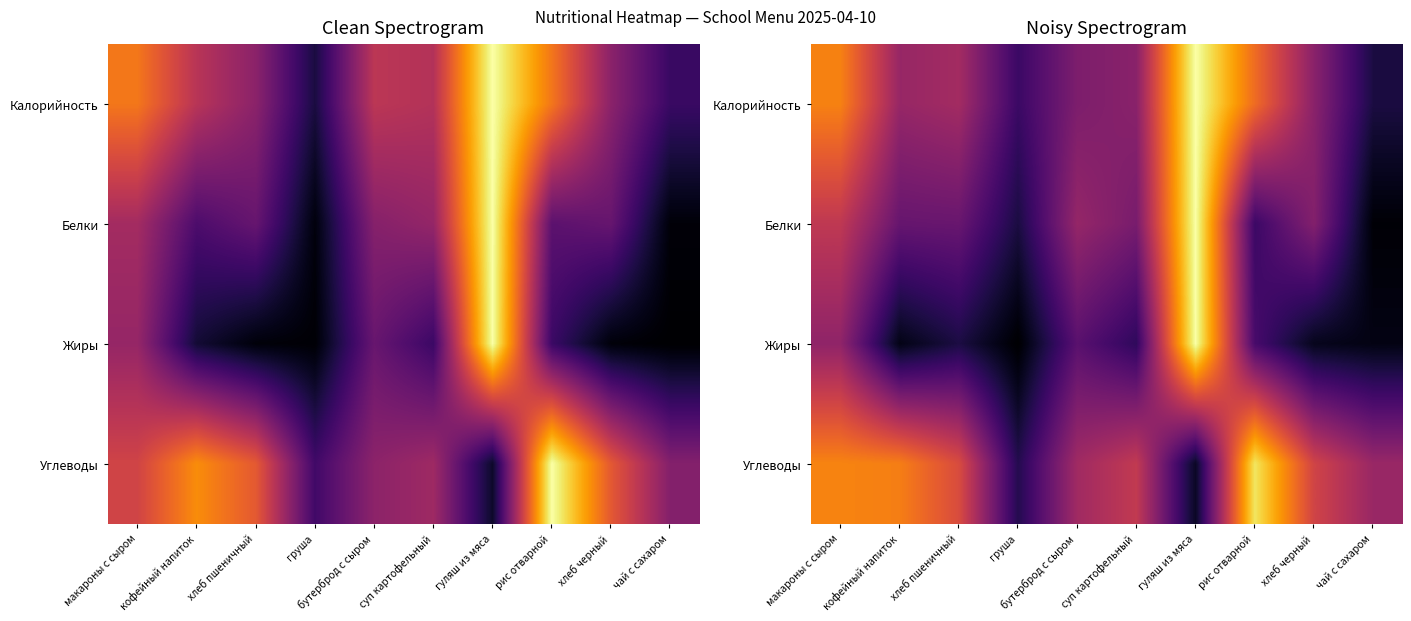

Rank the series by their maximum value, from lowest to highest.

Углеводы, Калорийность, Белки, Жиры